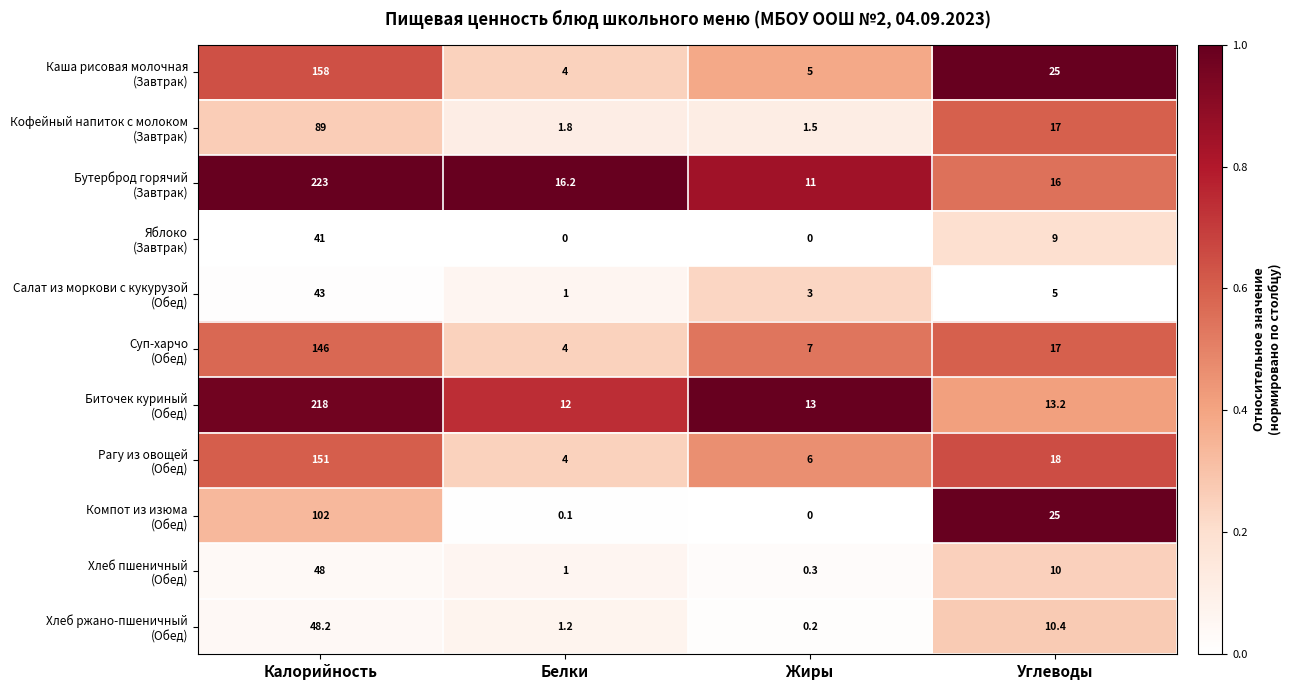

What is the total value across all series at Жиры?

47.0